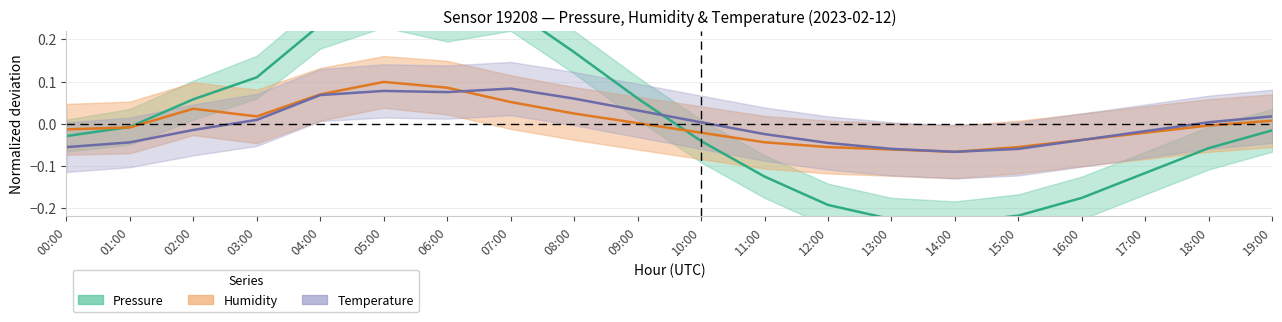

Does the chart have visible grid lines?

Yes